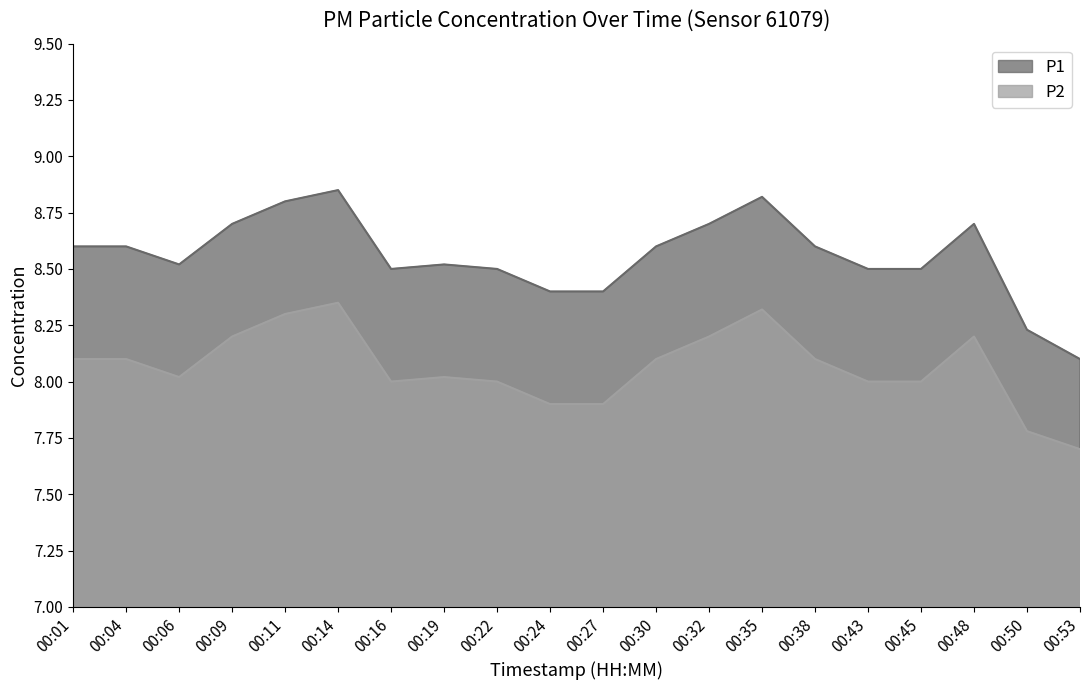

Count the number of categories in the chart.

20